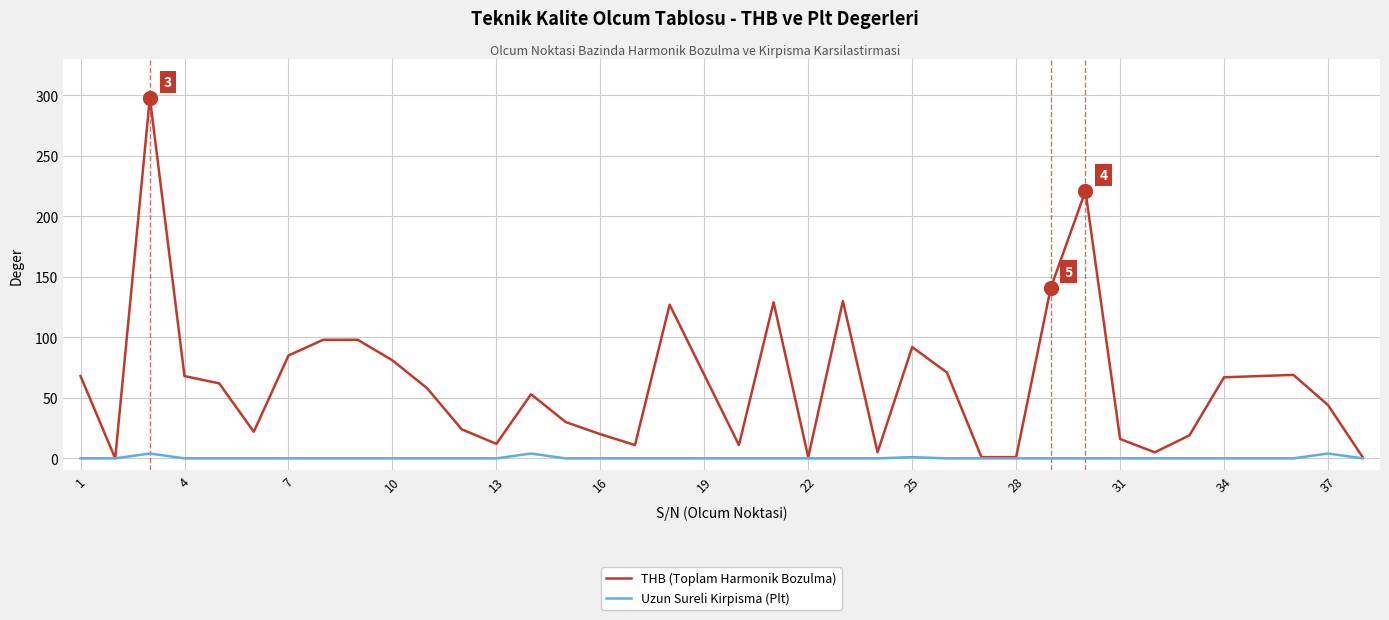

What is the greatest value displayed?

298